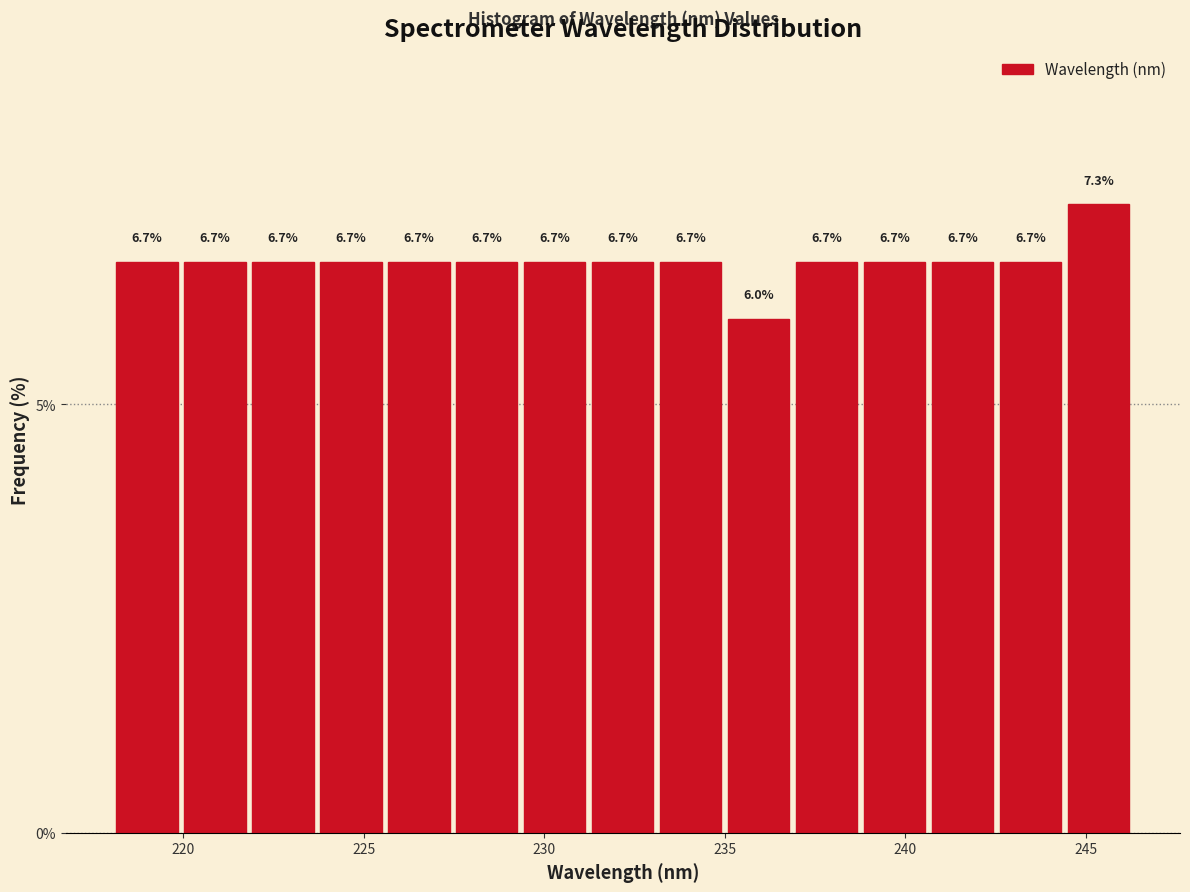

Around what value on the x-axis is the tallest bar? Give the approximate position of its centre, as read against the axis.

245.5